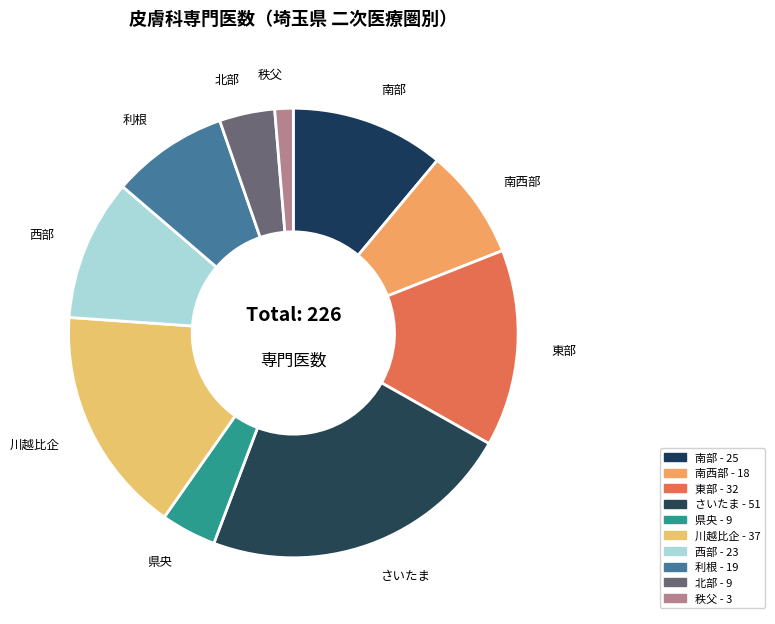

Between 利根 and 秩父, which is larger?

利根